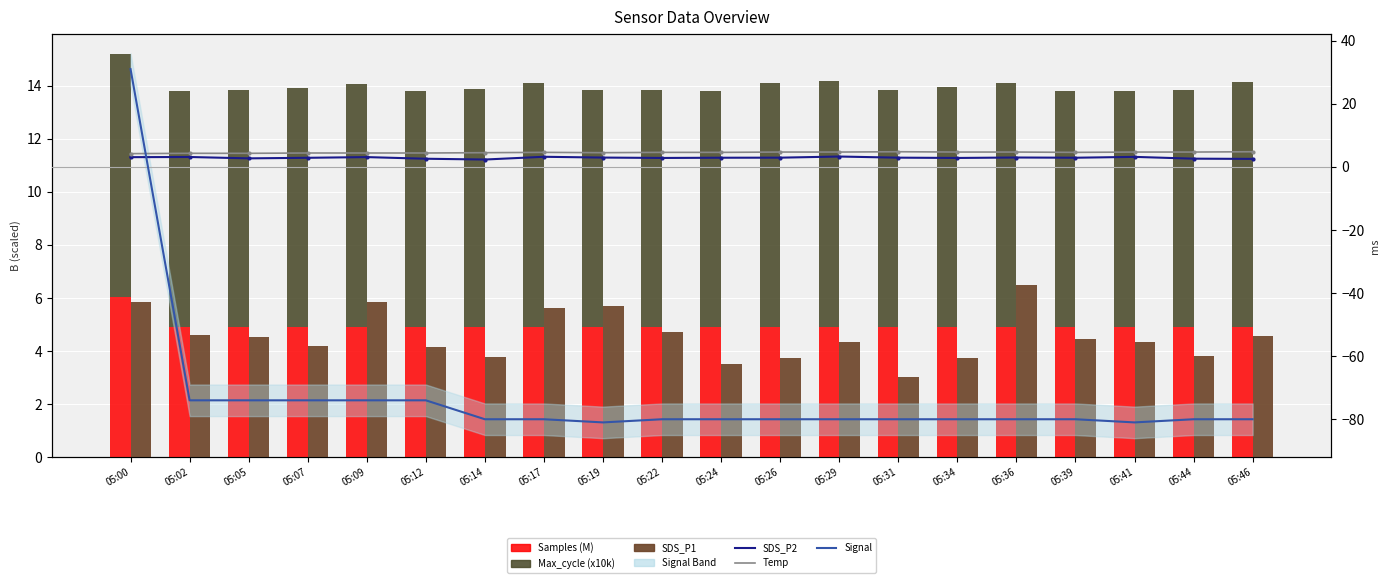

The Max_cycle series shows 3.8 at 05:46. True or false?

False